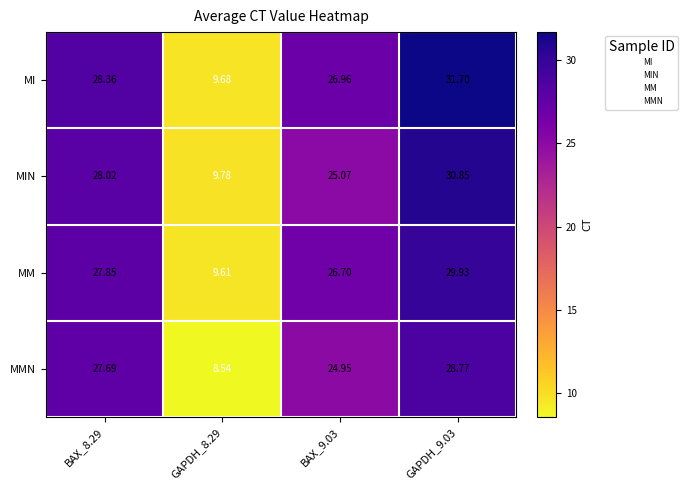

Which series has the largest range (max minus min)?

MI